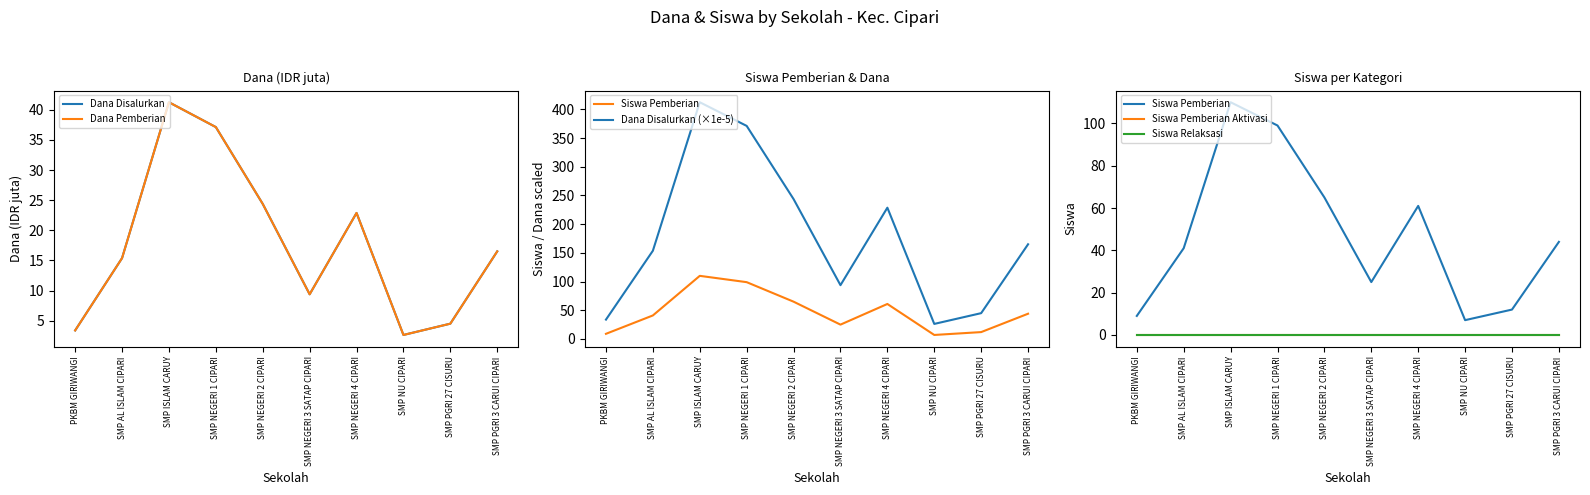

True or false: Siswa Pemberian and Dana Pemberian cross at least once.

False